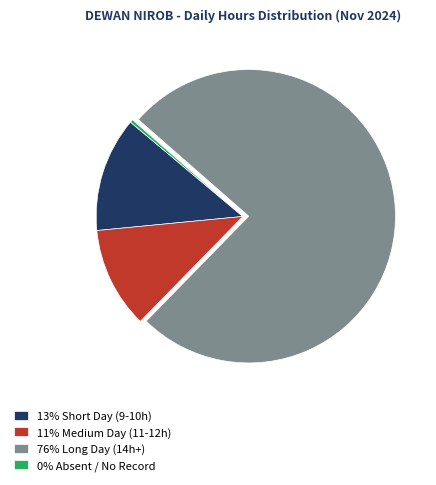

What is the smallest slice in the pie chart?

0% Absent / No Record